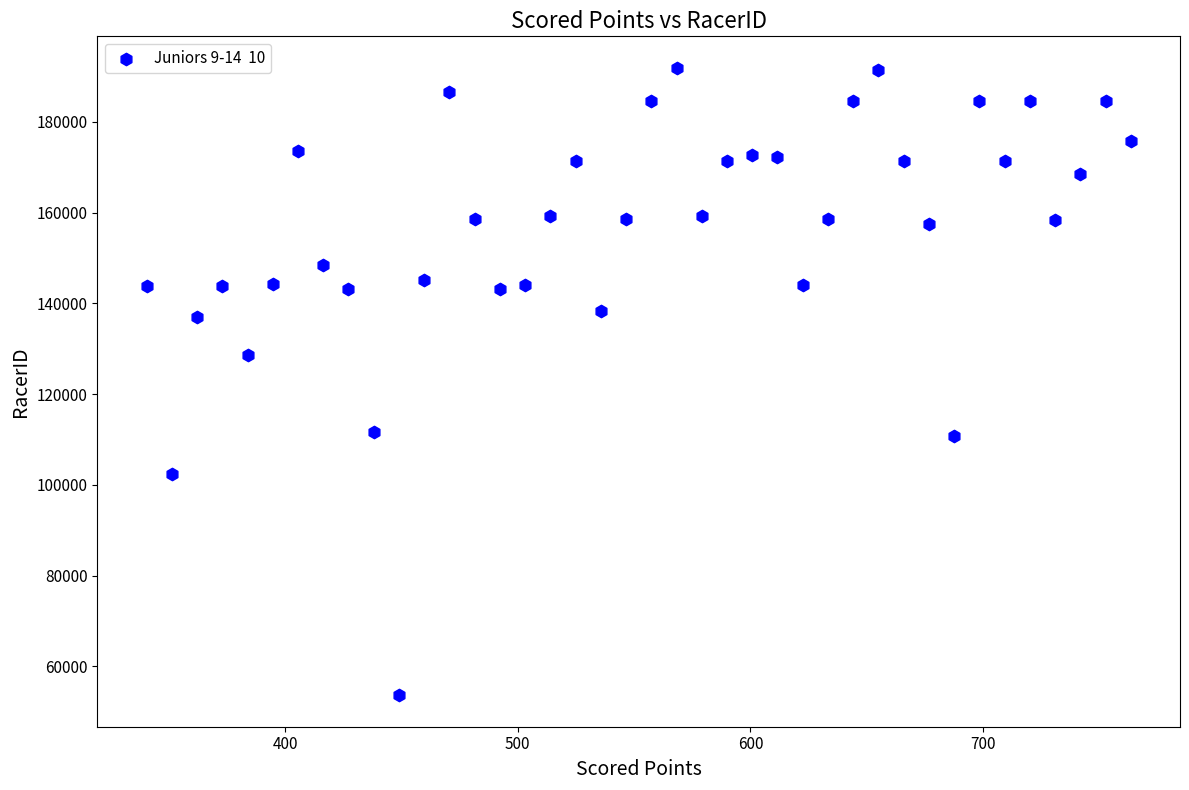

What is the range of Y values (max minus min)?

138359